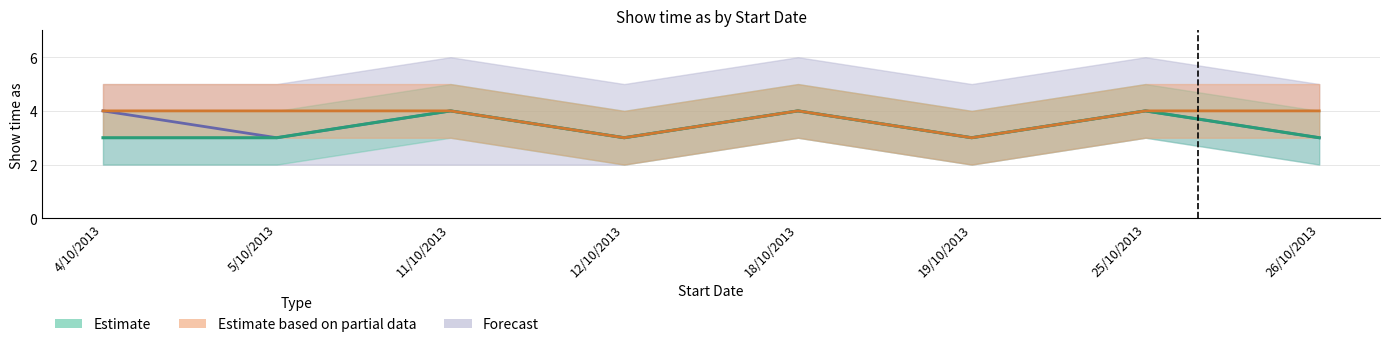

What is the label of the 7th point from the left?

25/10/2013